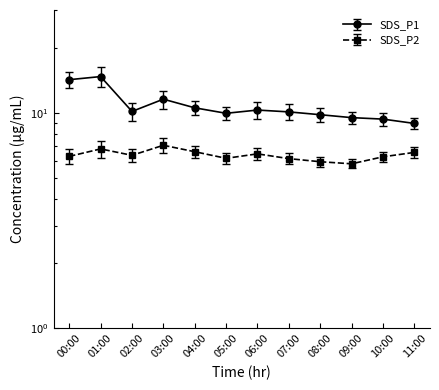

Is it true that SDS_P1 equals 9.3 at 10:00?

True